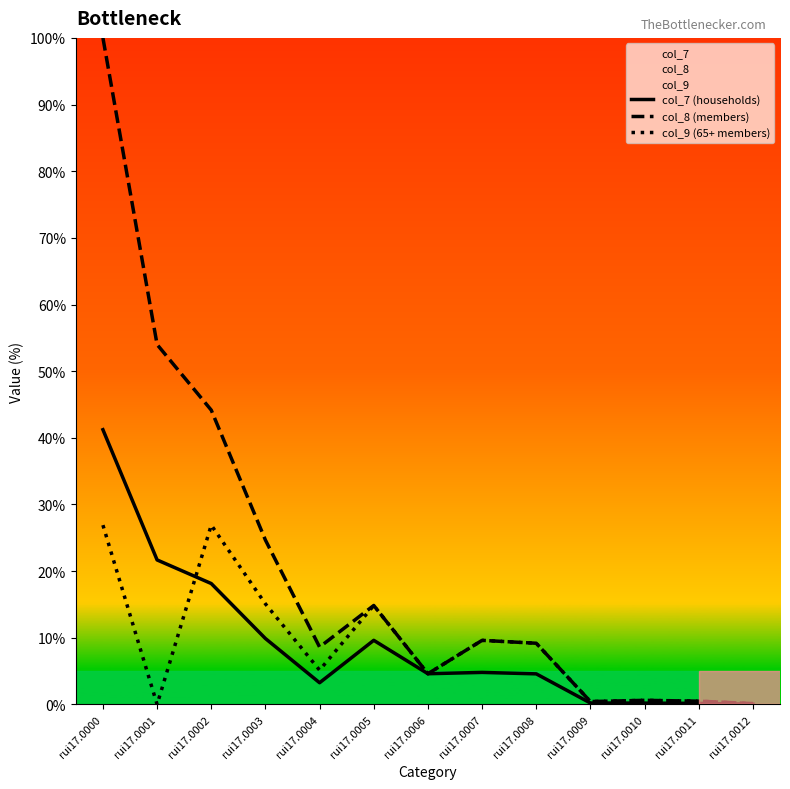

The value of col_7 (households) at rui17.0005 is 4.0. True or false?

False